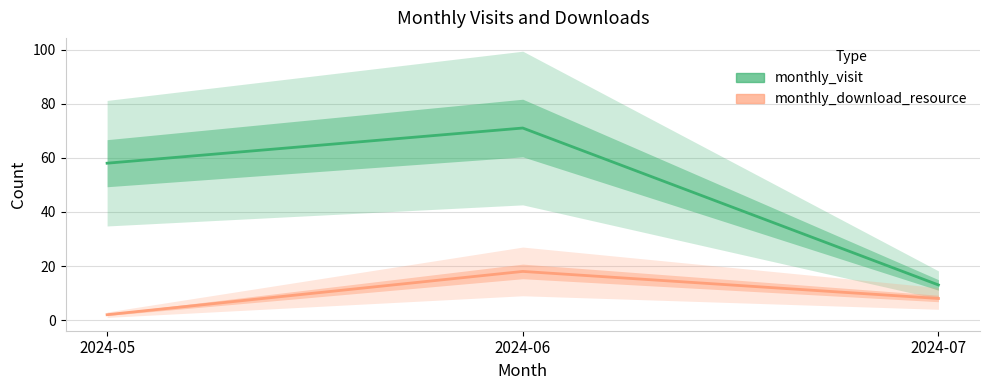

What is the difference between the monthly_download_resource values at 2024-06 and 2024-07?

10